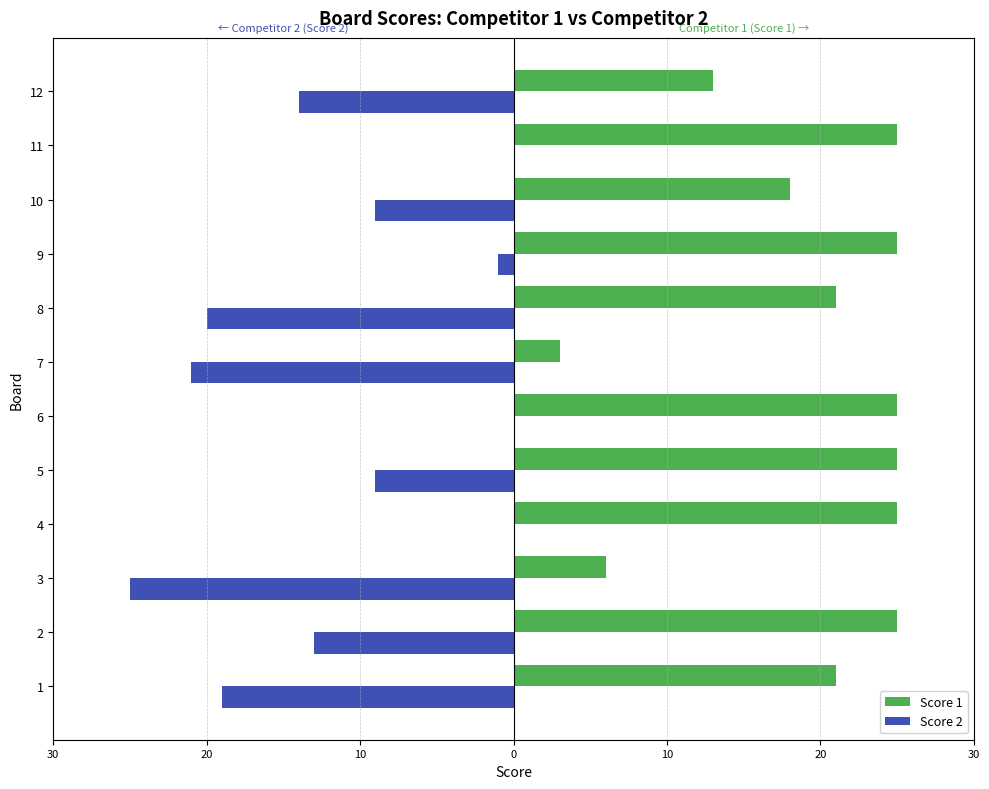

What are all the series names shown in the legend?

Score 1, Score 2